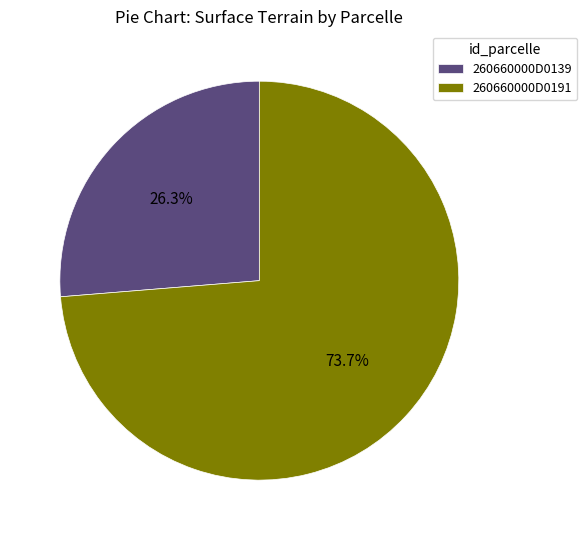

Rank the categories by value from highest to lowest.

260660000D0191, 260660000D0139